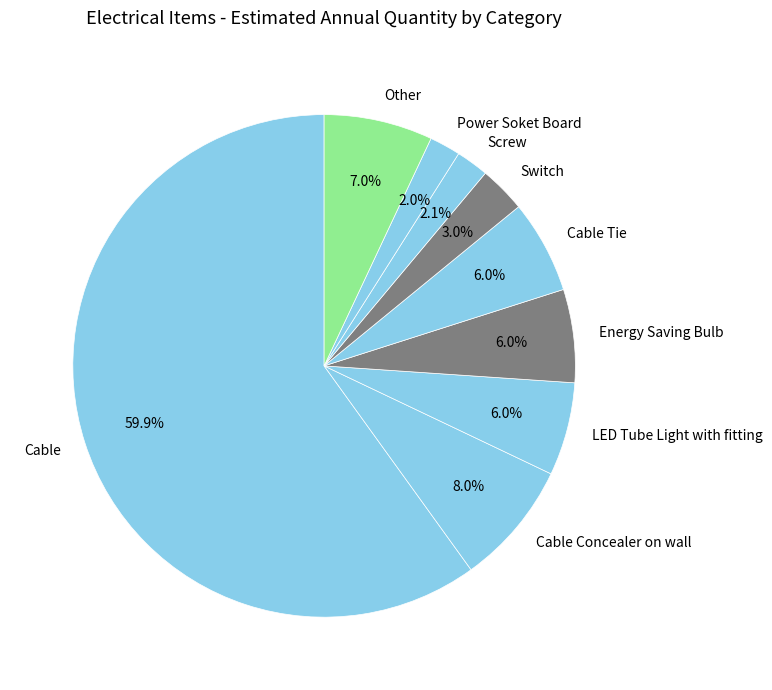

True or false: Power Soket Board accounts for 2% of the total.

True